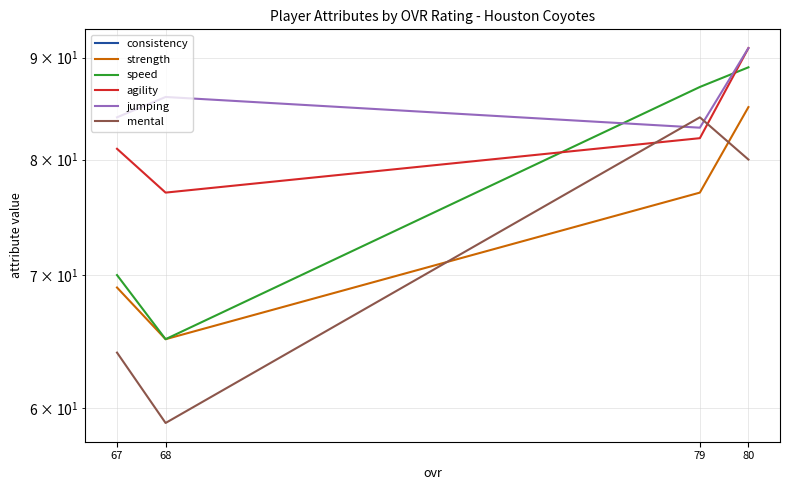

Where is the first local maximum for consistency?

79